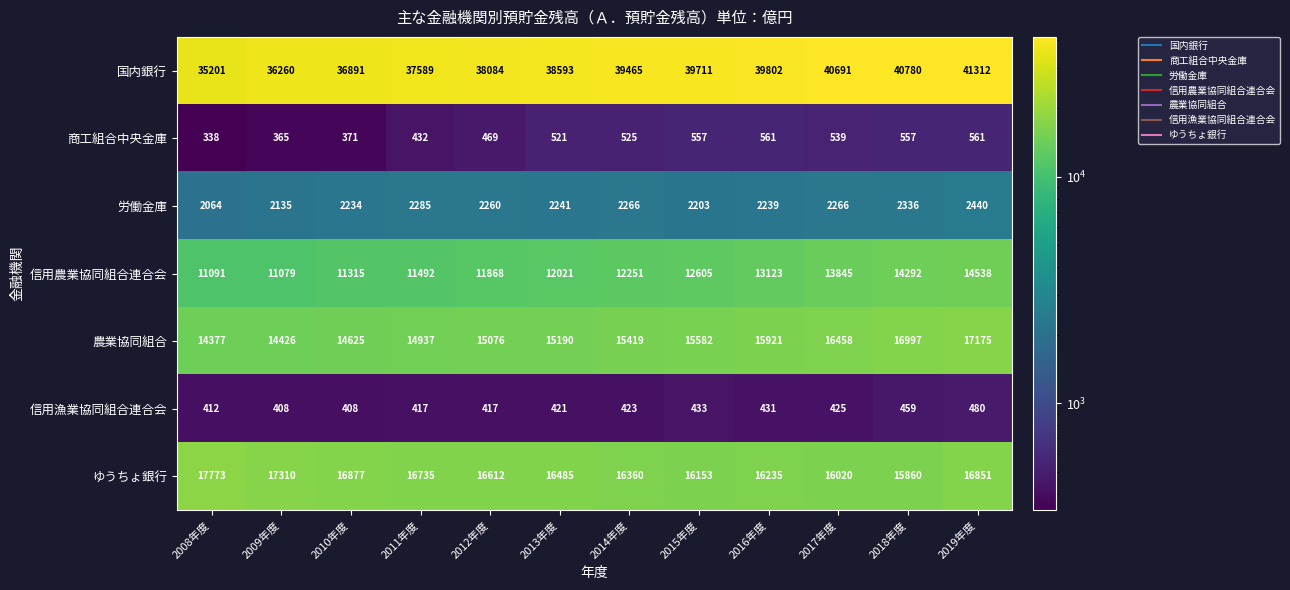

Count the number of data series in this chart.

7